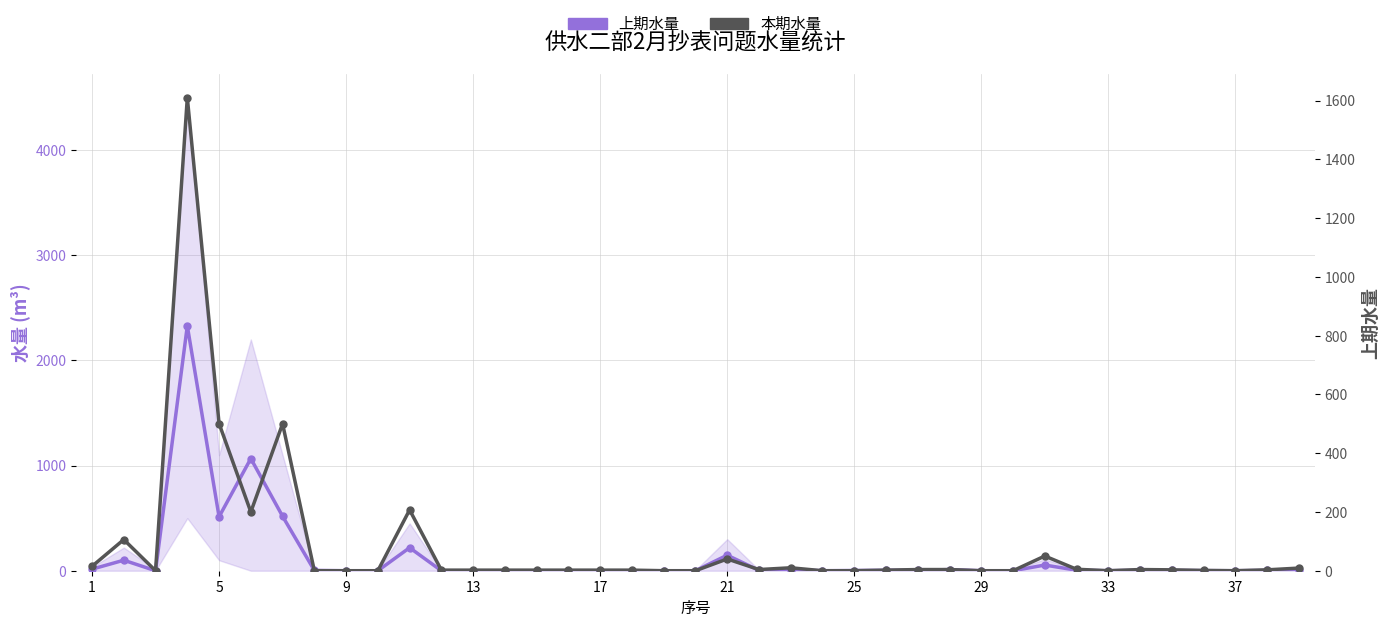

Which has a higher value, 21 or 21?

21